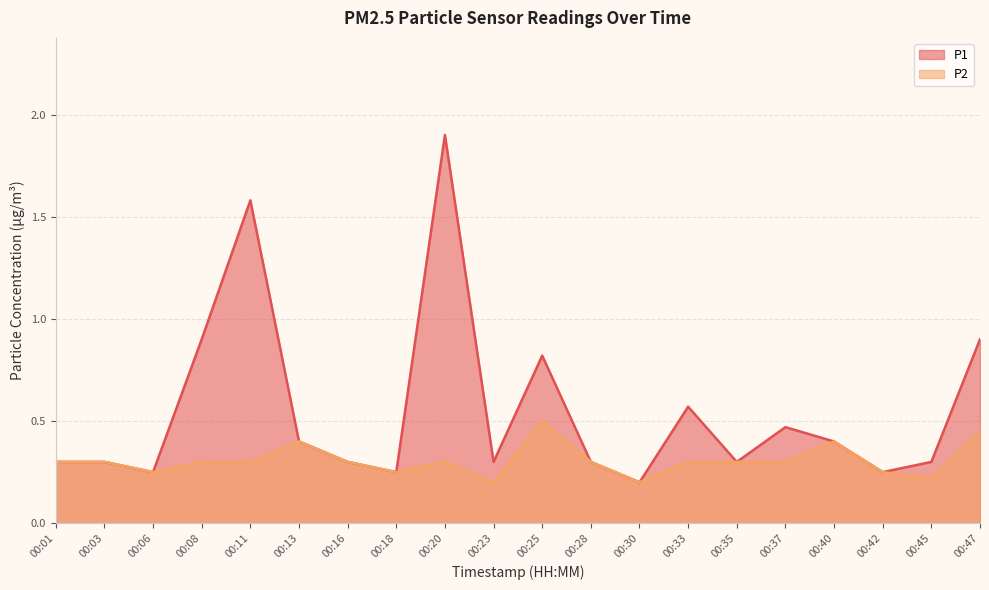

The P2 series shows 0.3 at 00:20. True or false?

True